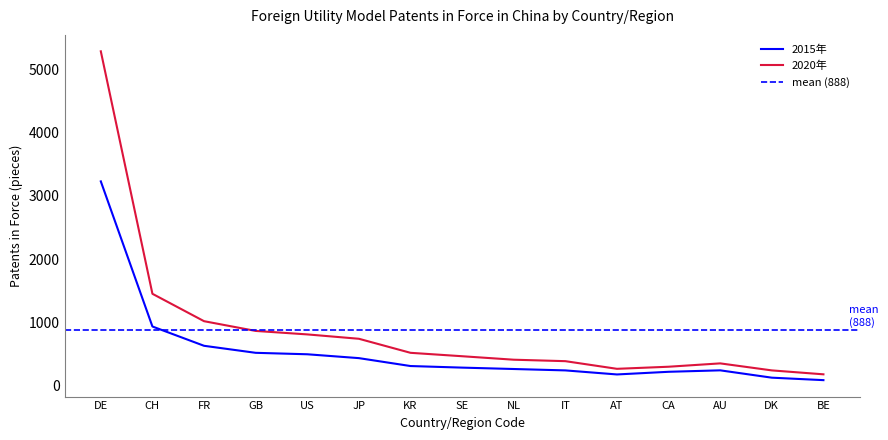

Between DK and US, which is larger?

US